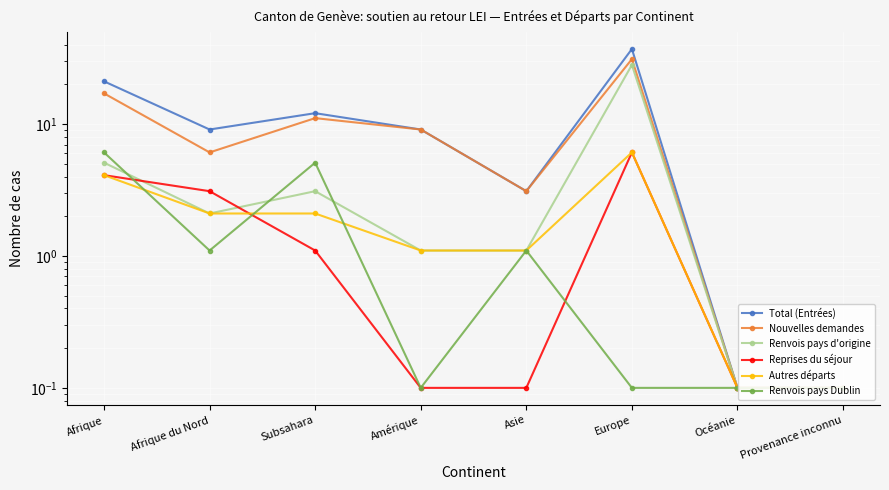

Is the value of Renvois pays Dublin at Asie greater than the value of Total (Entrées) at Afrique du Nord?

No